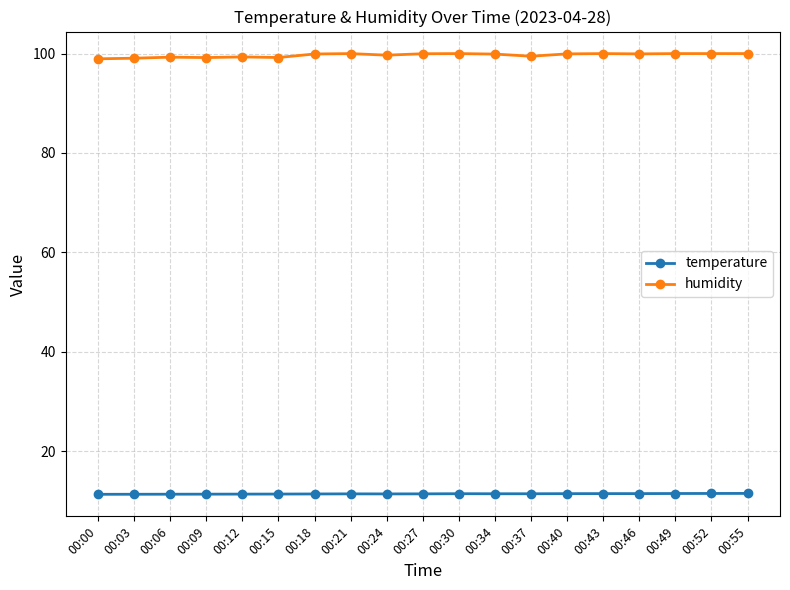

What is the sum of the temperature values at 00:21 and 00:40?

22.9